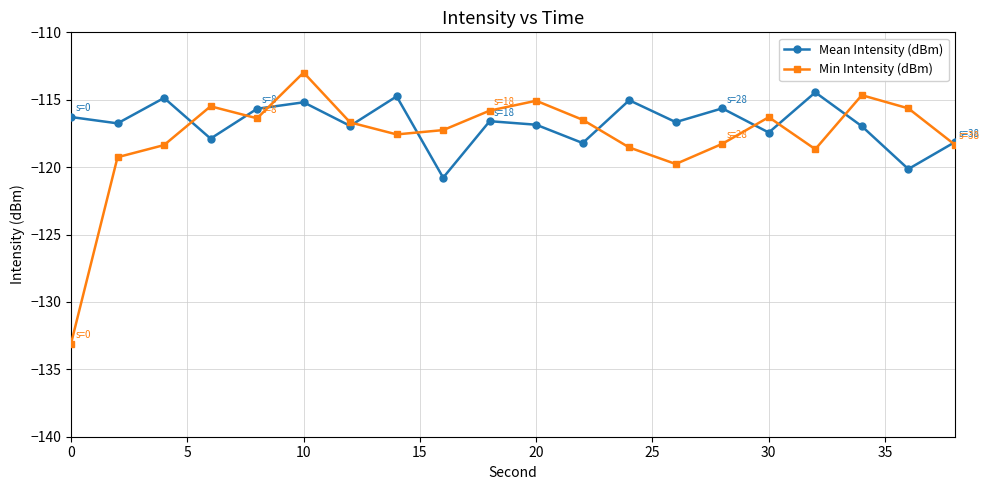

Which series has the widest spread of values?

Min Intensity (dBm)